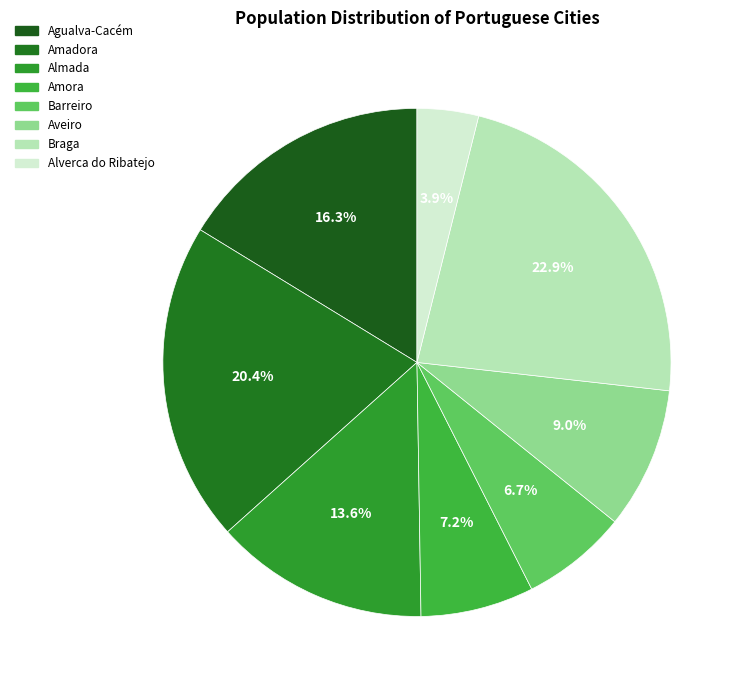

What is the largest slice in the pie chart?

Braga